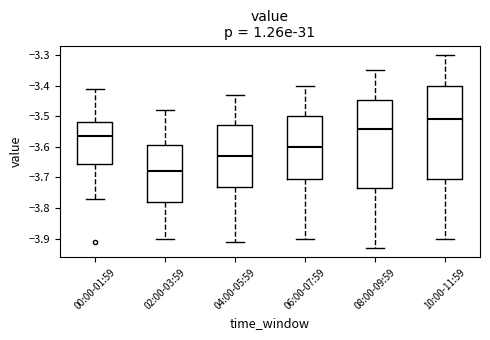

Where does the upper whisker of the box for 08:00-09:59 end on the y-axis? The values are not printed on the chart, so give them approximately, as read against the axis.

-3.35